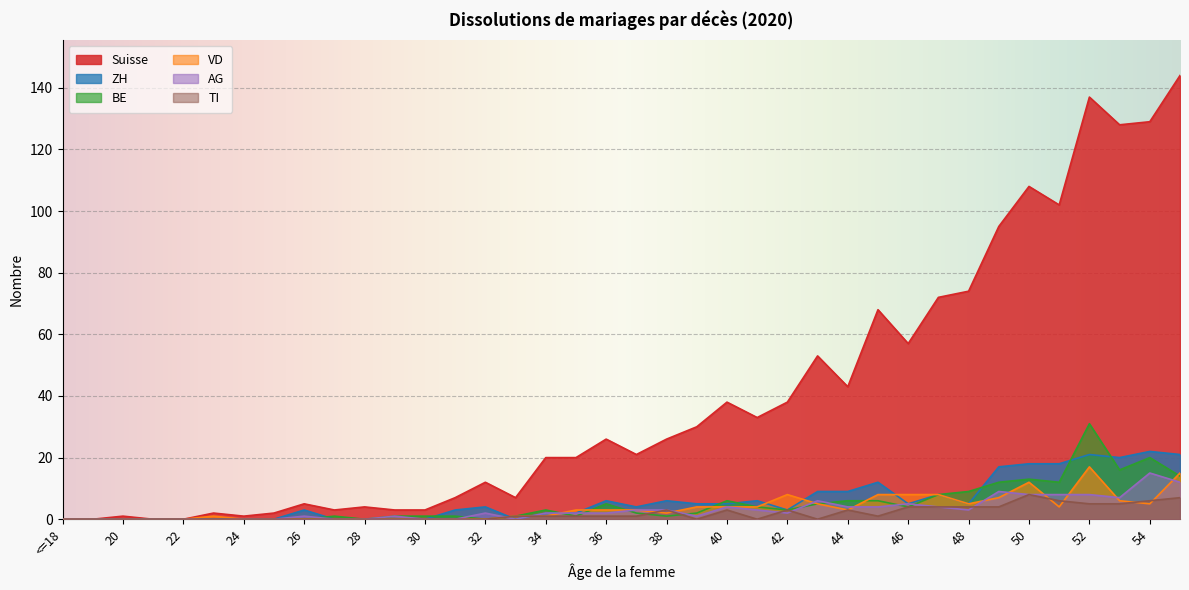

Which series has the largest total across all categories?

Suisse